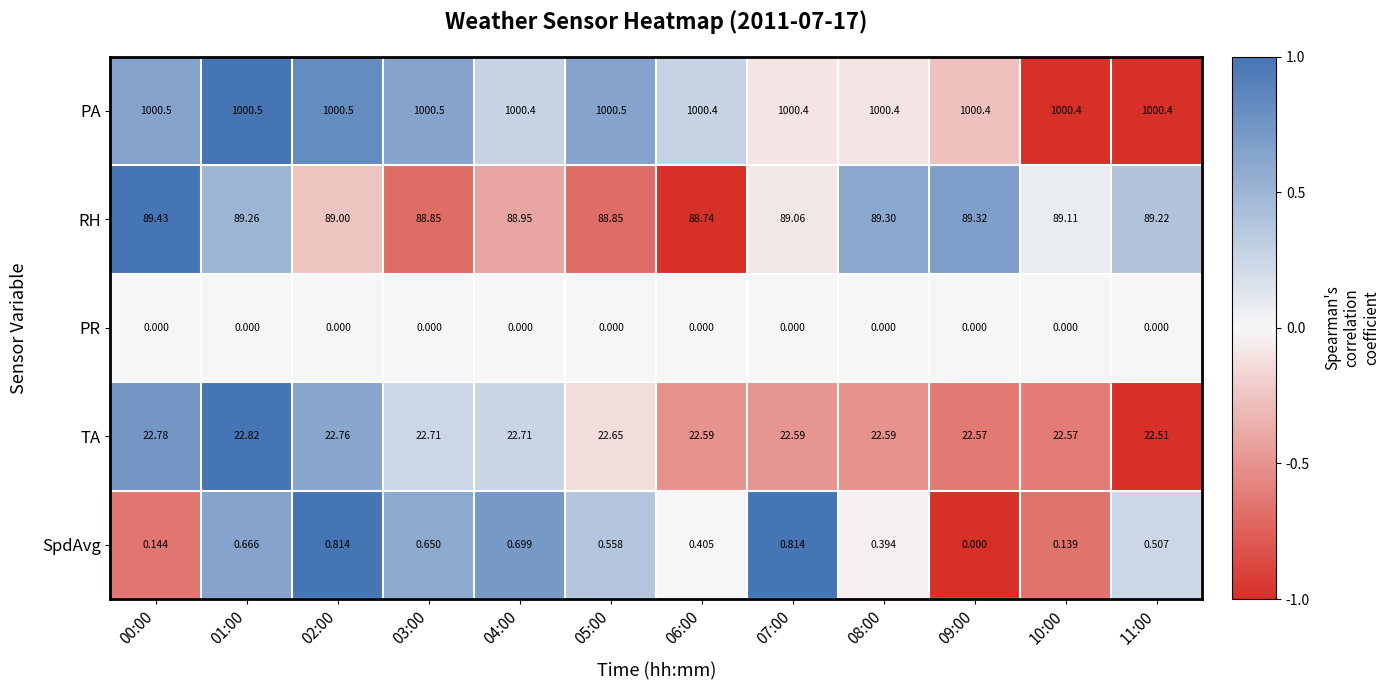

At 03:00, list the series in order from smallest to largest.

PR, SpdAvg, TA, RH, PA